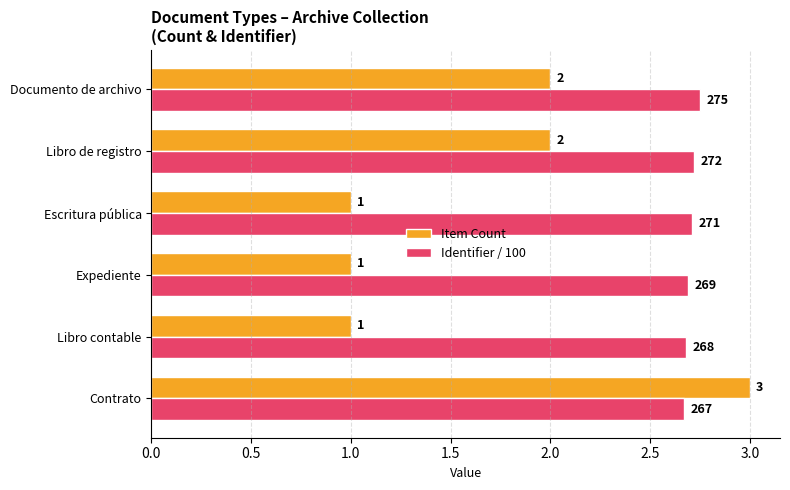

What is the approximate value of Item Count at Libro contable?

1.0